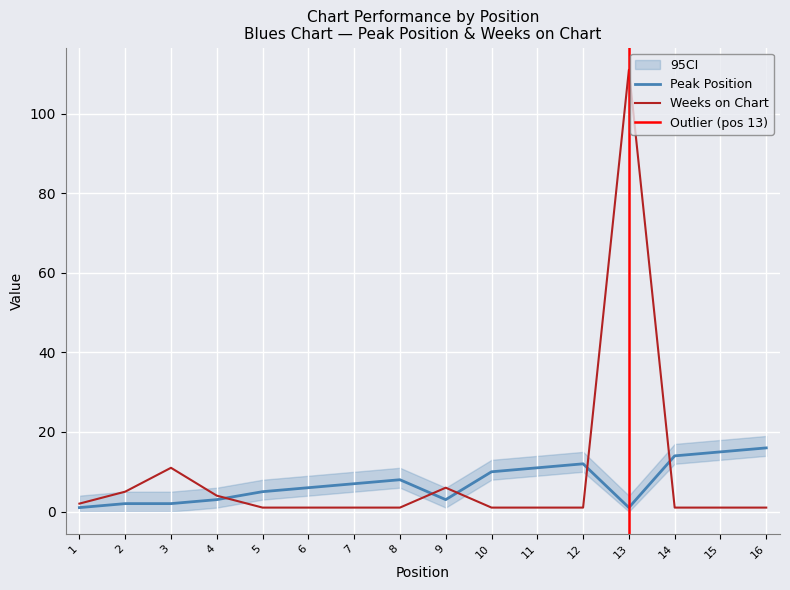

Is the value of Peak Position at 4 greater than the value of Weeks on Chart at 12?

Yes